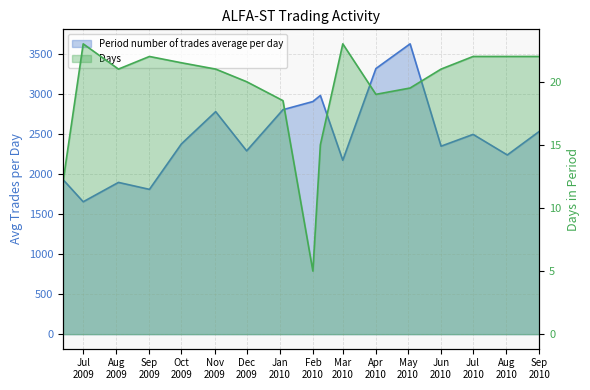

At which category does Period number of trades average per day reach its first local peak?

2009-08-03